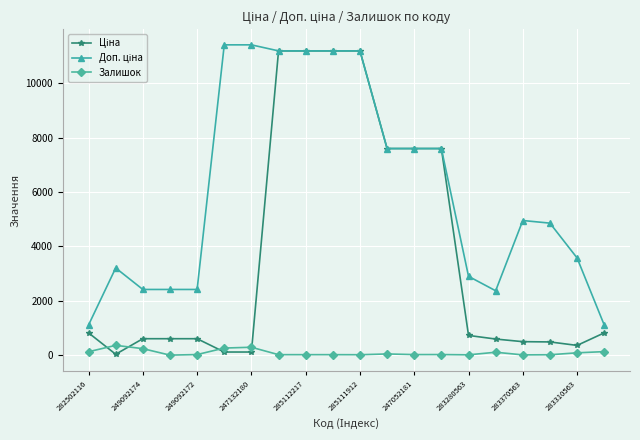

At how many categories does at least one series exceed 6972?

9